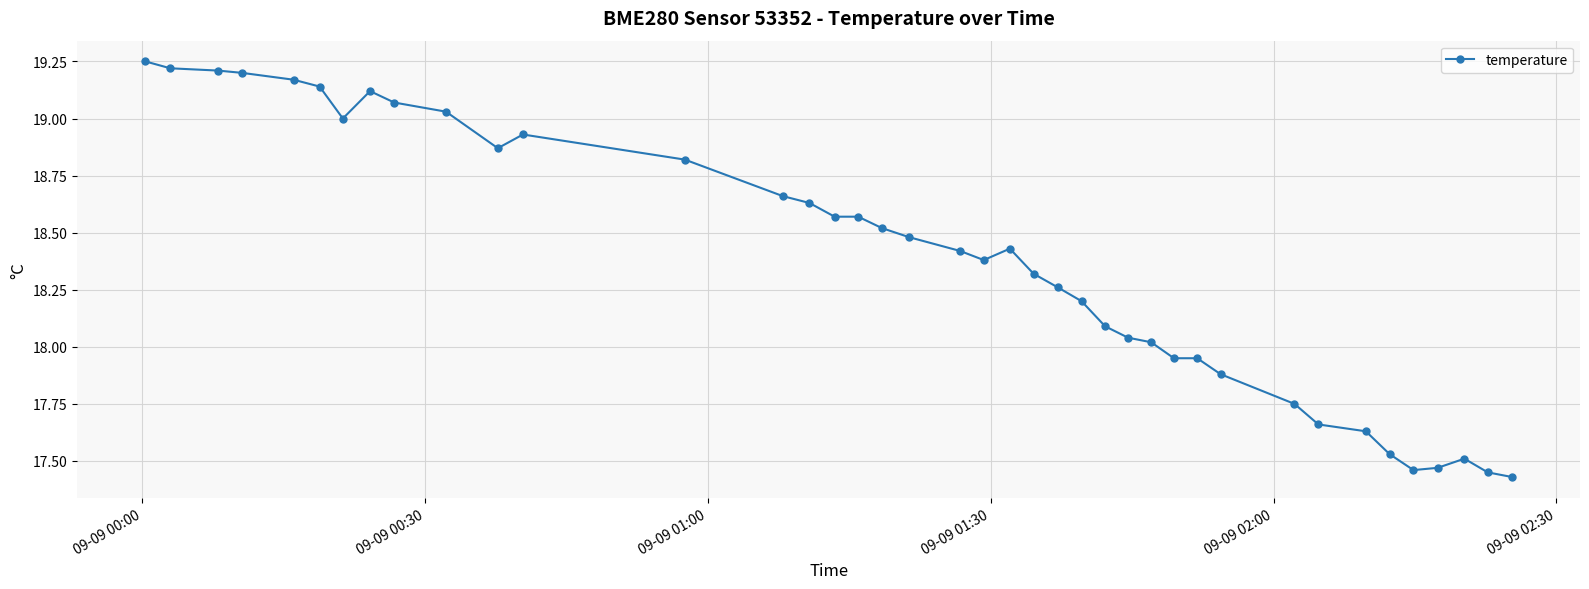

What is the difference between the maximum and minimum values?

1.8